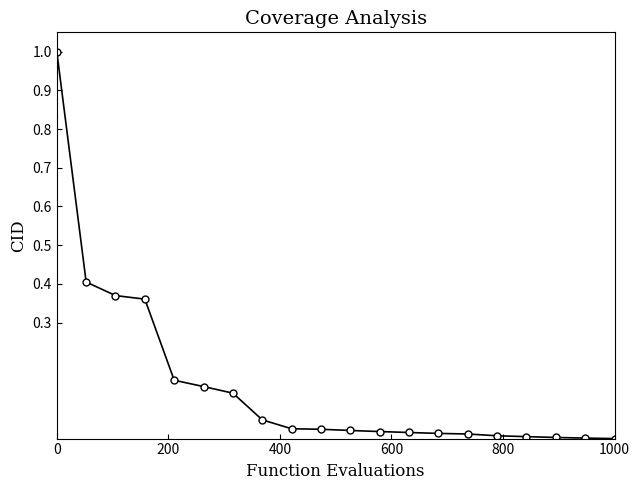

What is the greatest value displayed?

1.0